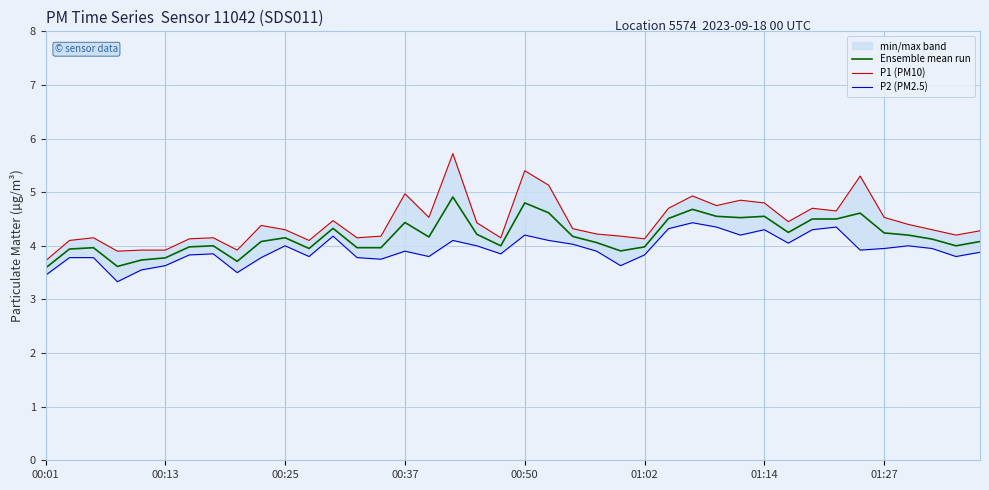

Reading left to right, what are all the values shown in this chart?

Ensemble mean run: 3.6	3.9	4.0	3.6	3.7	3.8	4.0	4.0	3.7	4.1	4.2	3.9	4.3	4.0	4.0	4.4	4.2	4.9	4.2	4.0	4.8	4.6	4.2	4.1	3.9	4.0	4.5	4.7	4.5	4.5	4.5	4.2	4.5	4.5	4.6	4.2	4.2	4.1	4.0	4.1
P1 (PM10): 3.7	4.1	4.2	3.9	3.9	3.9	4.1	4.2	3.9	4.4	4.3	4.1	4.5	4.2	4.2	5.0	4.5	5.7	4.4	4.2	5.4	5.1	4.3	4.2	4.2	4.1	4.7	4.9	4.8	4.8	4.8	4.5	4.7	4.7	5.3	4.5	4.4	4.3	4.2	4.3
P2 (PM2.5): 3.5	3.8	3.8	3.3	3.5	3.6	3.8	3.9	3.5	3.8	4.0	3.8	4.2	3.8	3.8	3.9	3.8	4.1	4.0	3.9	4.2	4.1	4.0	3.9	3.6	3.8	4.3	4.4	4.3	4.2	4.3	4.0	4.3	4.3	3.9	4.0	4.0	4.0	3.8	3.9